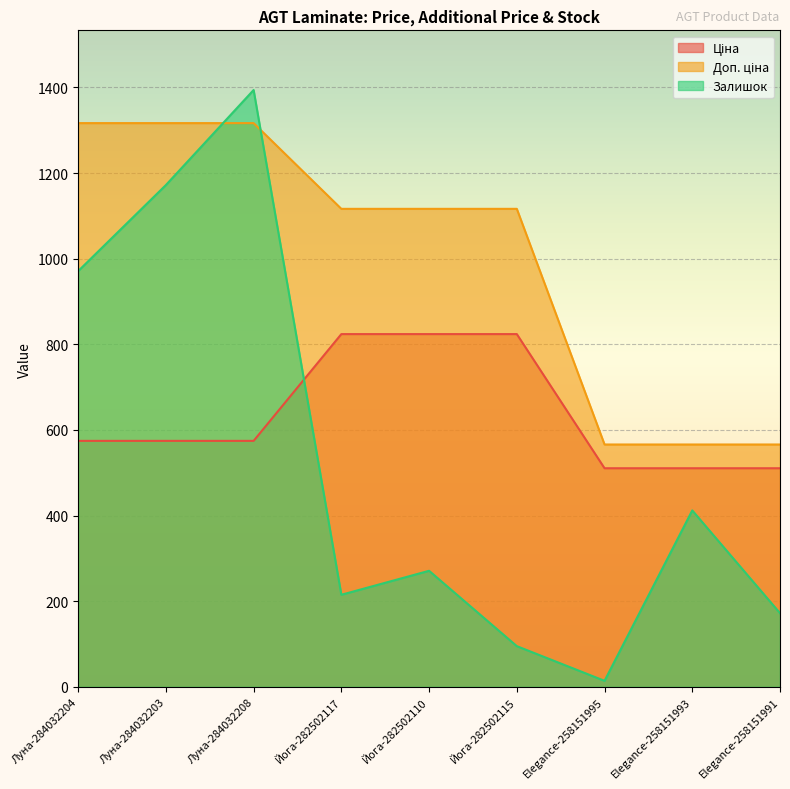

Between Elegance-258151993 and Elegance-258151991, which is larger?

Elegance-258151993